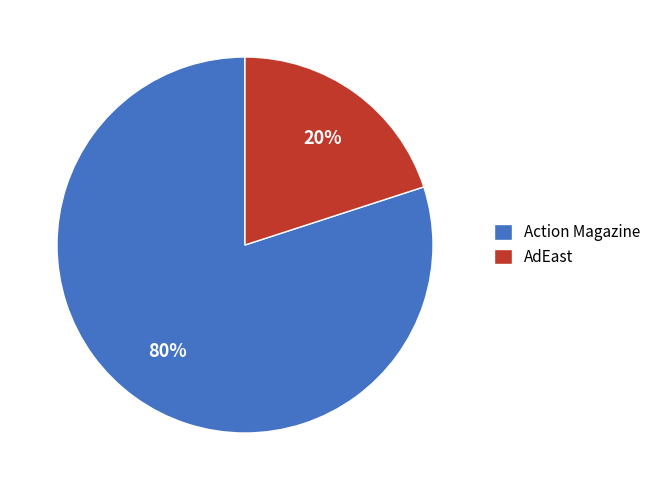

What is the largest slice in the pie chart?

Action Magazine